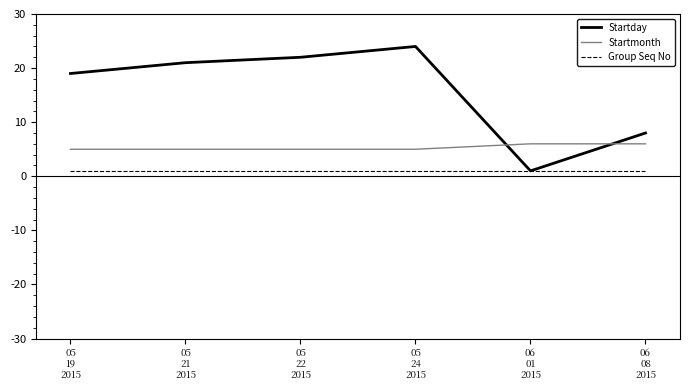

Which series has the largest range (max minus min)?

Startday